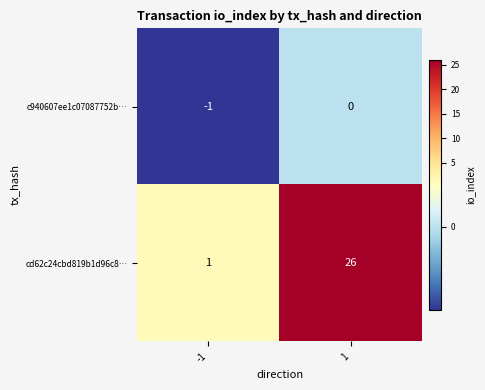

True or false: c940607ee1c07087752b… has a value of 0 at 1.

True